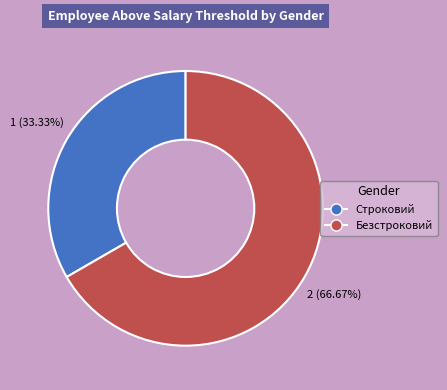

True or false: Безстроковий accounts for 67% of the total.

True